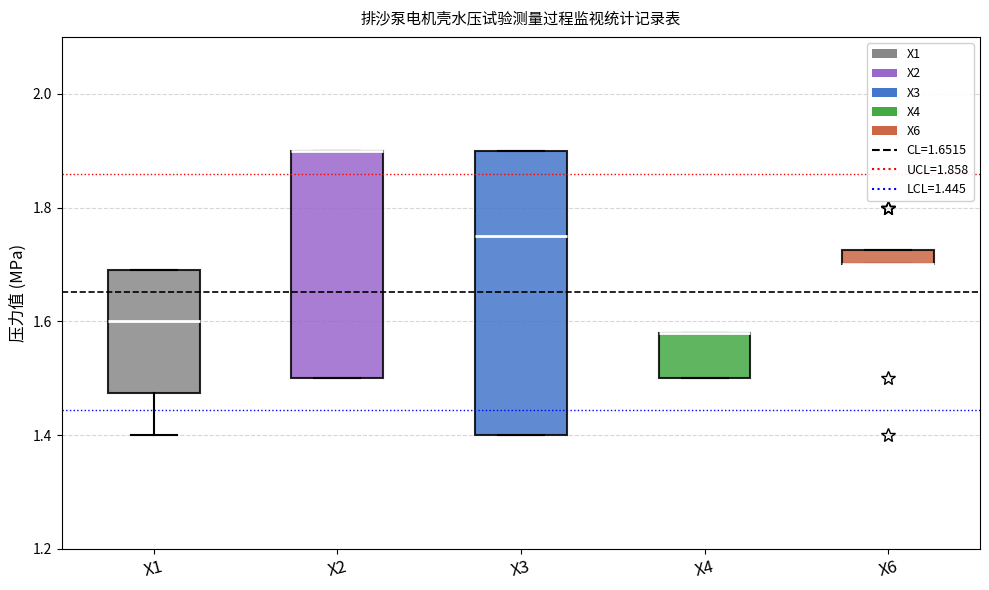

Where is the upper edge of the box for X2 on the y-axis? The values are not printed on the chart, so give them approximately, as read against the axis.

1.90